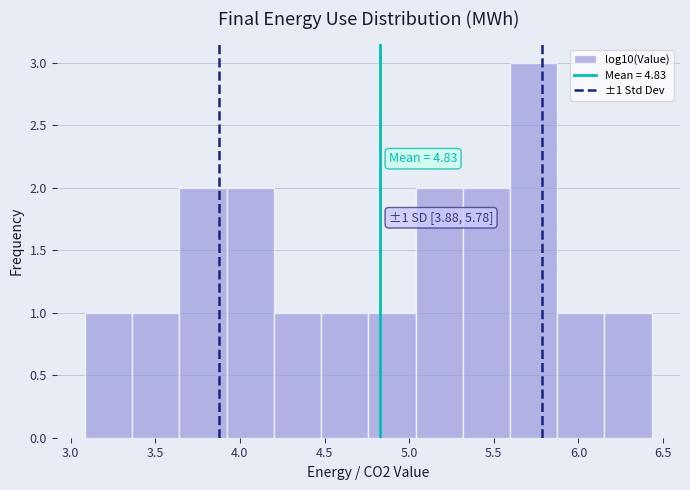

Which range on the x-axis has the tallest bar?

5.60 to 5.85